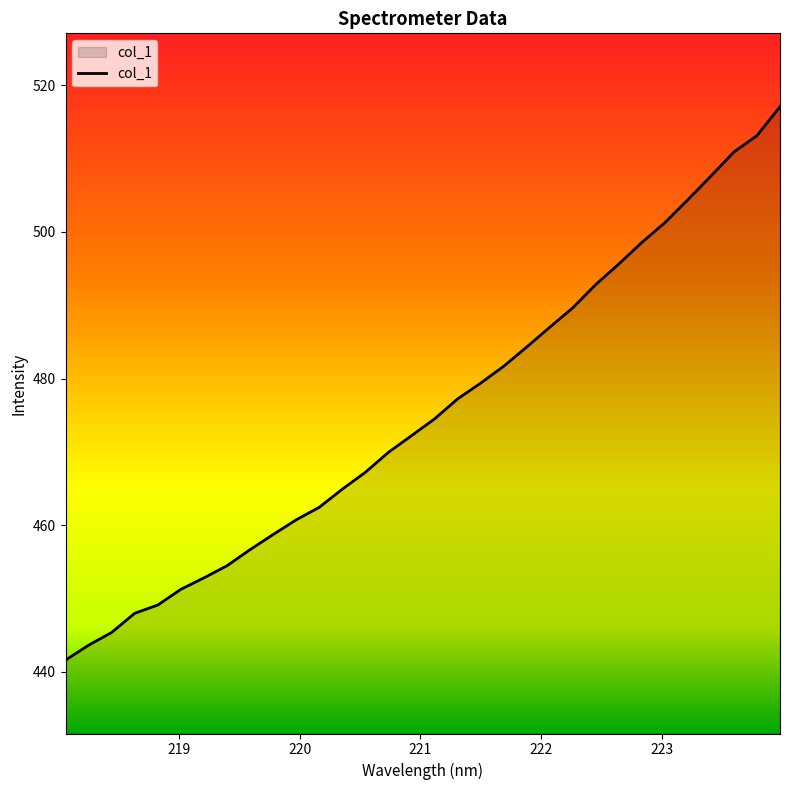

What is the maximum value shown in the chart?

517.1